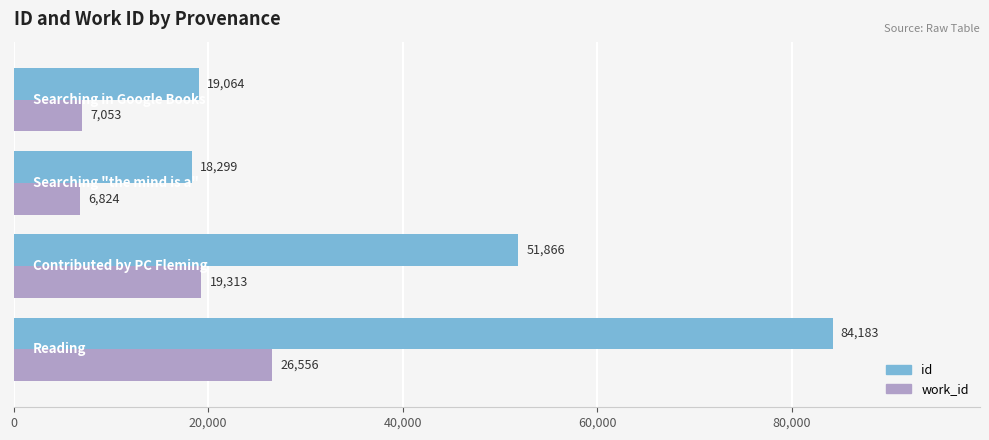

How many categories are shown in the chart?

4